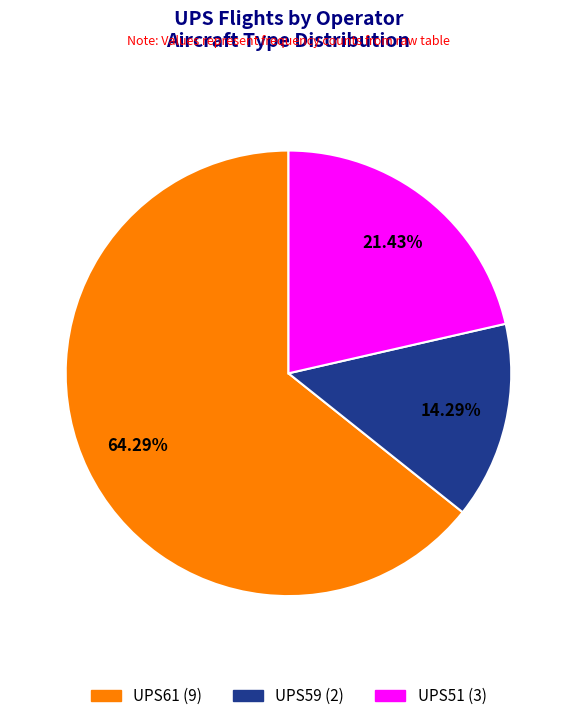

How many slices are in this pie chart?

3